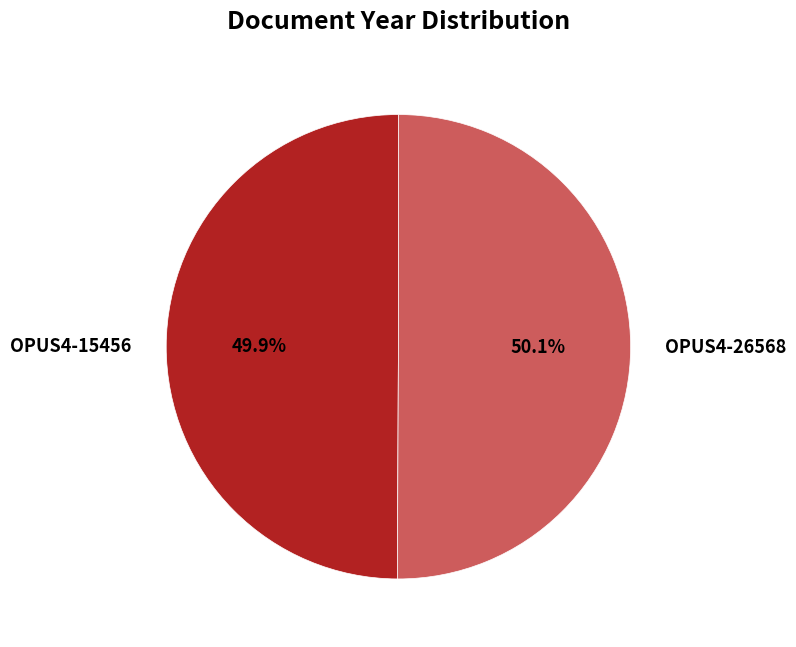

To the nearest percent, what percentage of the pie is OPUS4-15456?

50%